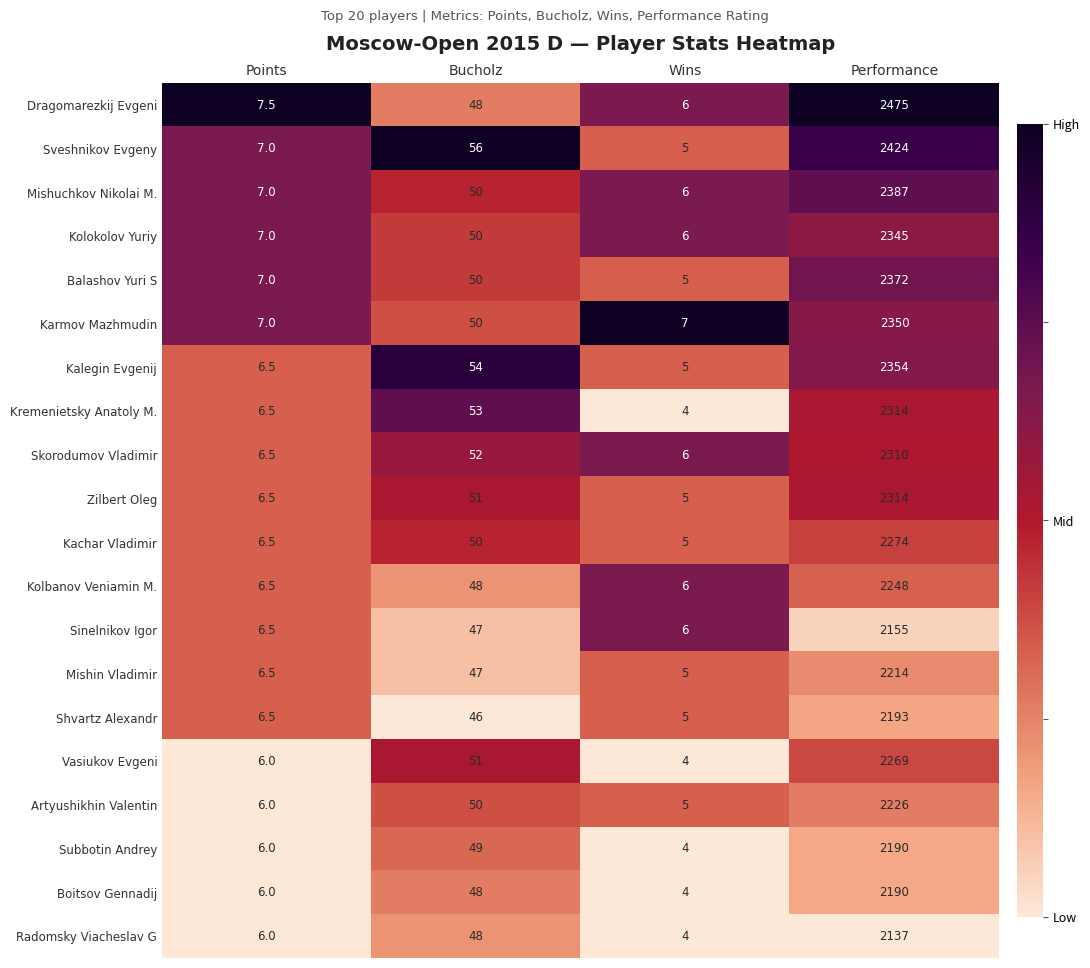

What is the total value across all series at Points?

131.0